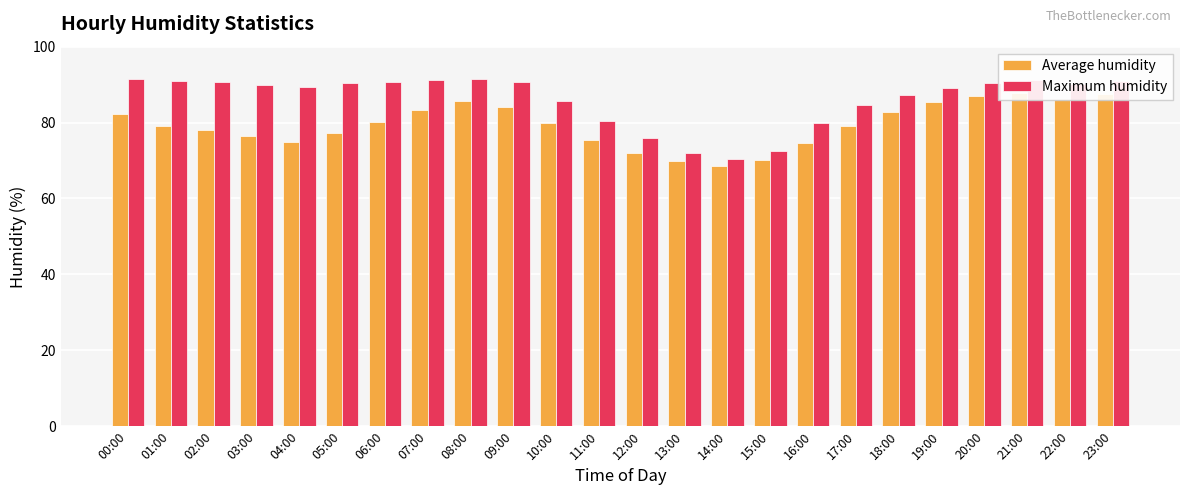

How many bars are there in total?

48